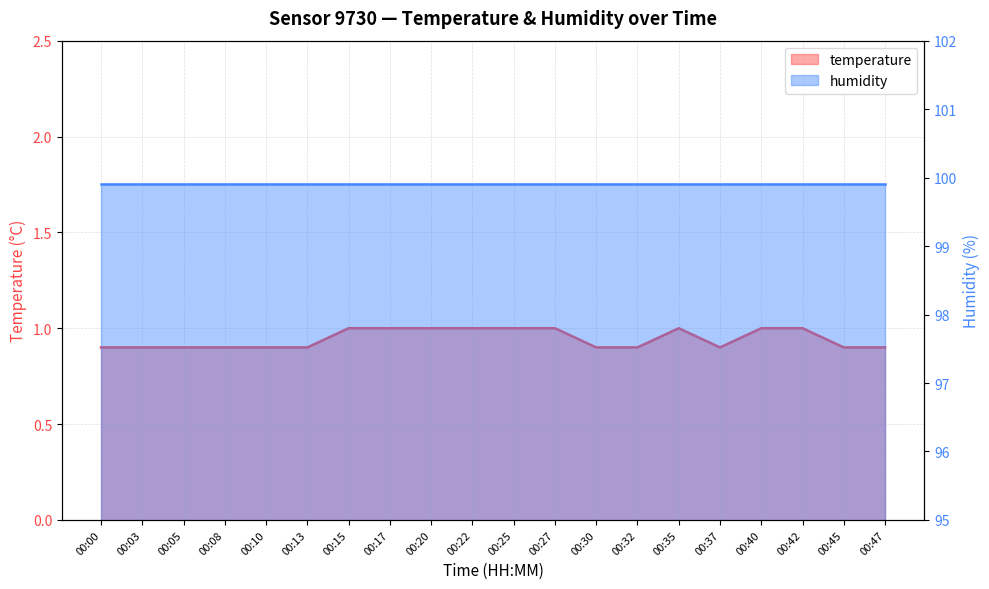

Reading left to right, what are all the values shown in this chart?

00:00=0.9	00:03=0.9	00:05=0.9	00:08=0.9	00:10=0.9	00:13=0.9	00:15=1.0	00:17=1.0	00:20=1.0	00:22=1.0	00:25=1.0	00:27=1.0	00:30=0.9	00:32=0.9	00:35=1.0	00:37=0.9	00:40=1.0	00:42=1.0	00:45=0.9	00:47=0.9